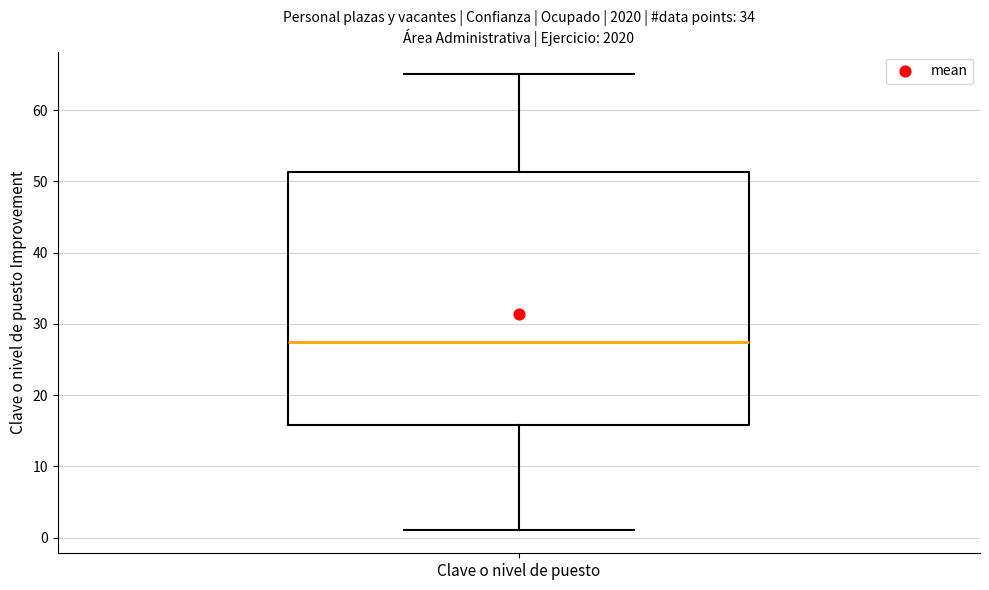

Where does the median line of the box for Clave o nivel de puesto sit on the y-axis? The values are not printed on the chart, so give them approximately, as read against the axis.

28